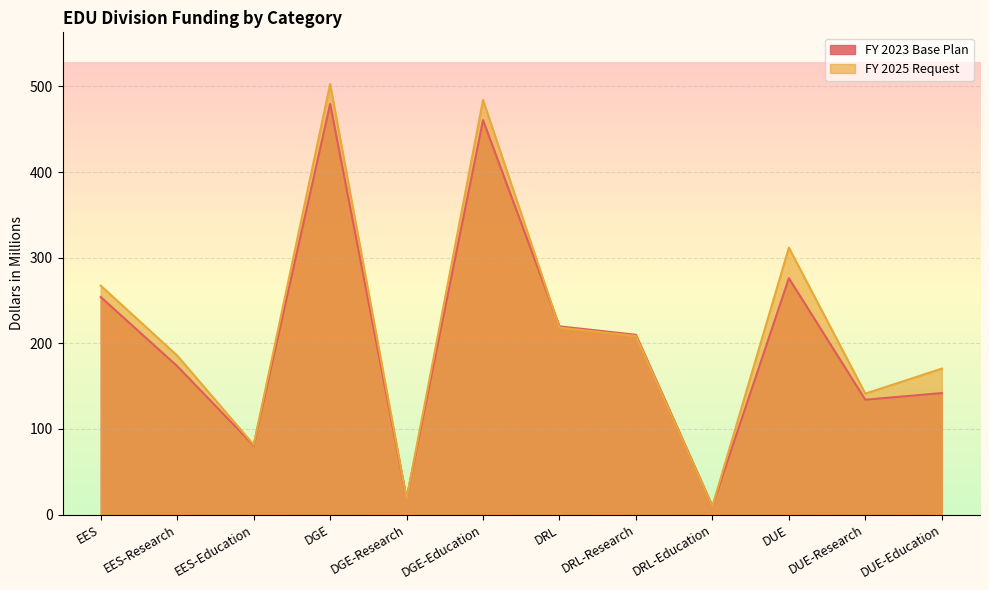

Where do FY 2023 Base Plan and FY 2025 Request first cross each other?

DGE and DGE-Research